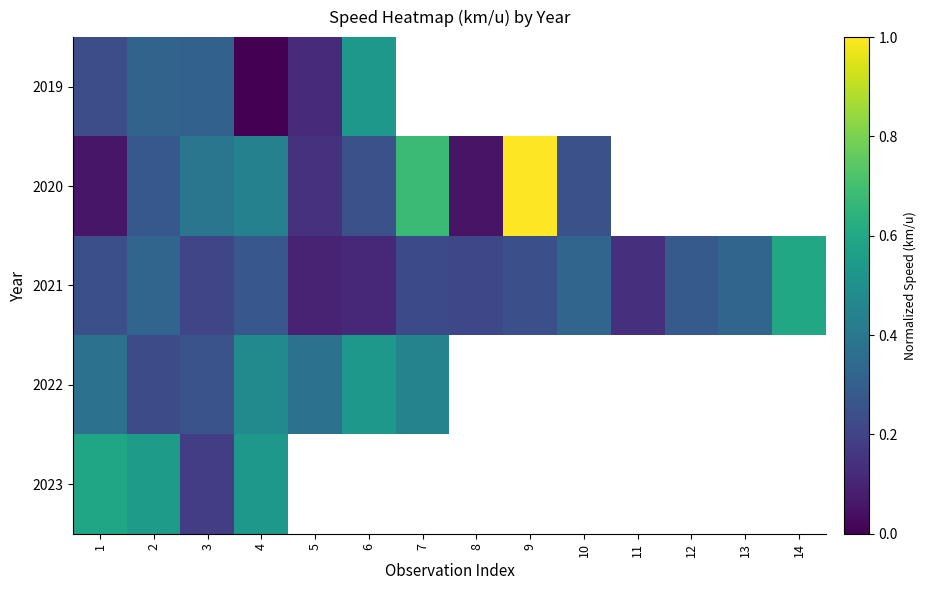

Is it true that 2021 equals 0.4 at 4?

False